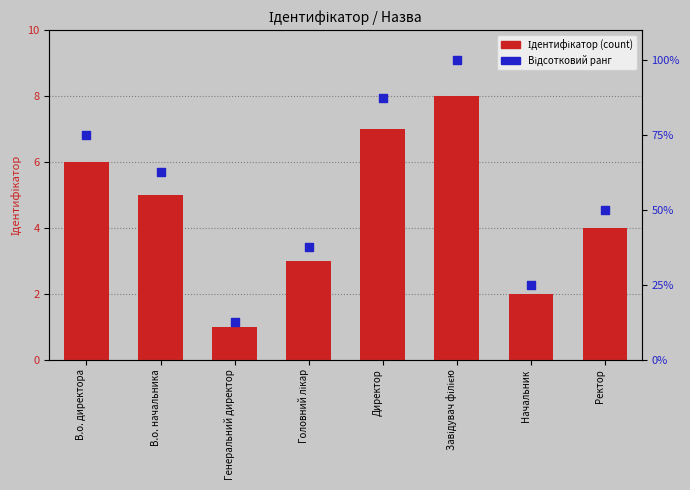

What are all the series names shown in the legend?

Ідентифікатор (count), Відсотковий ранг